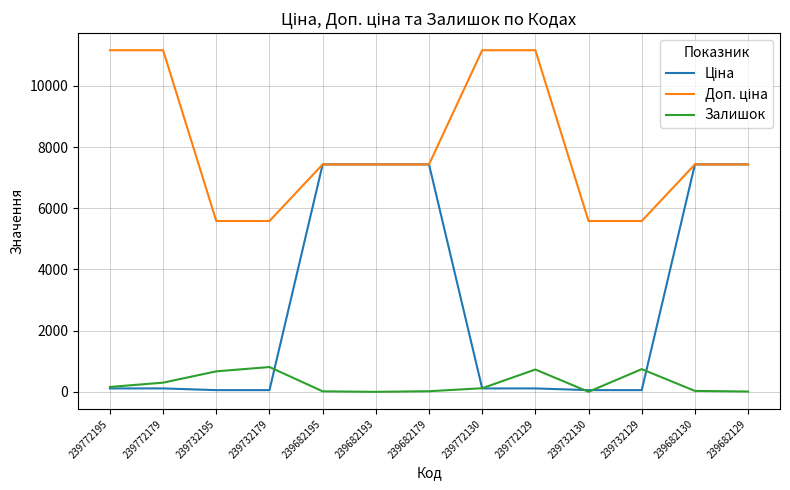

Is it true that Залишок equals 10.0 at 239682129?

True